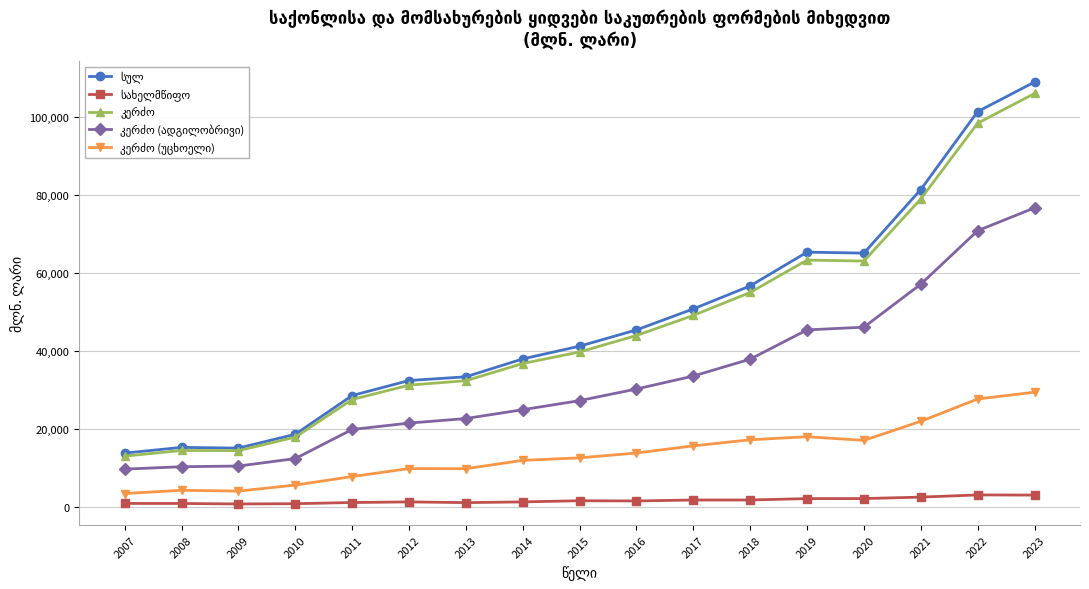

At which category is the sum across all series the highest?

2023